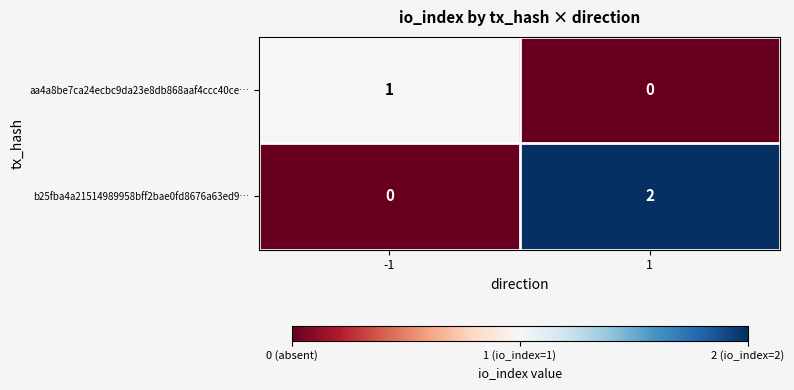

At -1, list the series in order from smallest to largest.

b25fba4a21514989958bff2bae0fd8676a63ed9…, aa4a8be7ca24ecbc9da23e8db868aaf4ccc40ce…